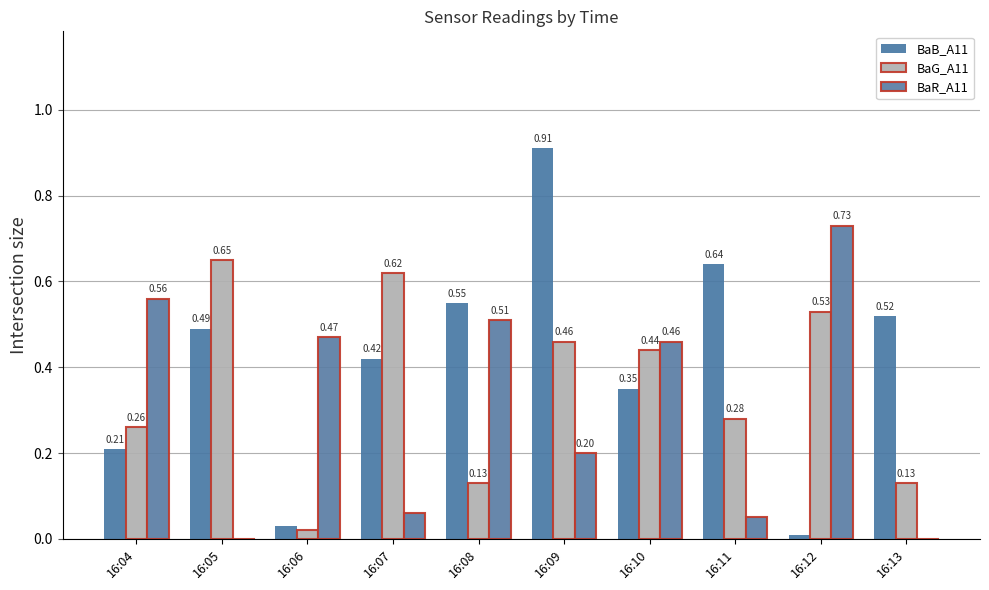

Between 16:07 and 16:10, which series saw the biggest shift?

BaR_A11